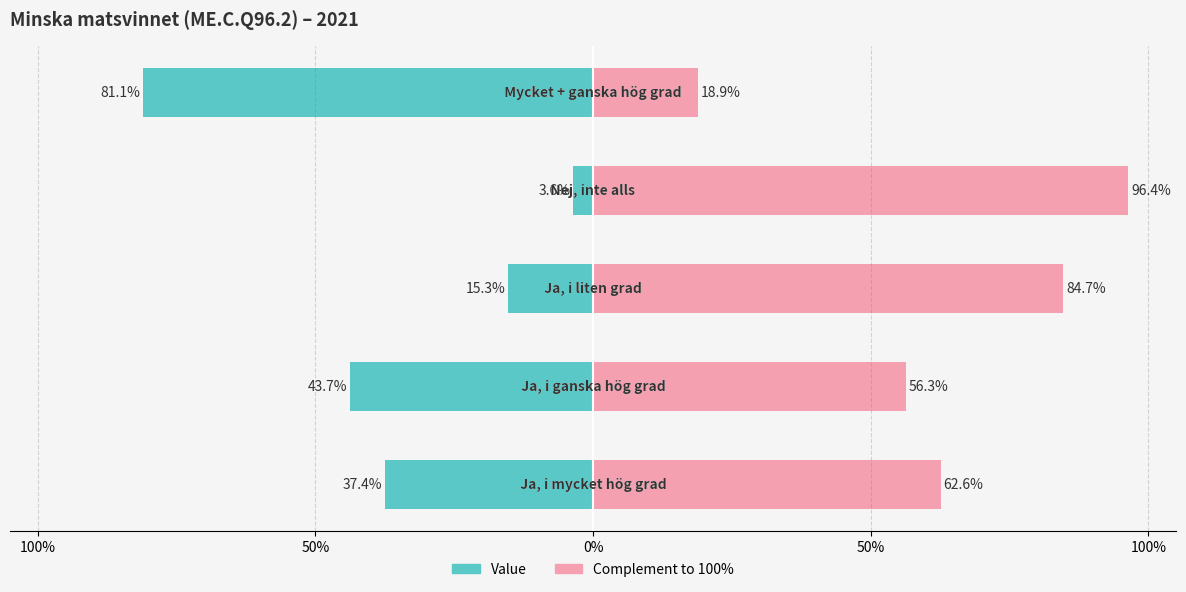

How many bars are there in total?

10